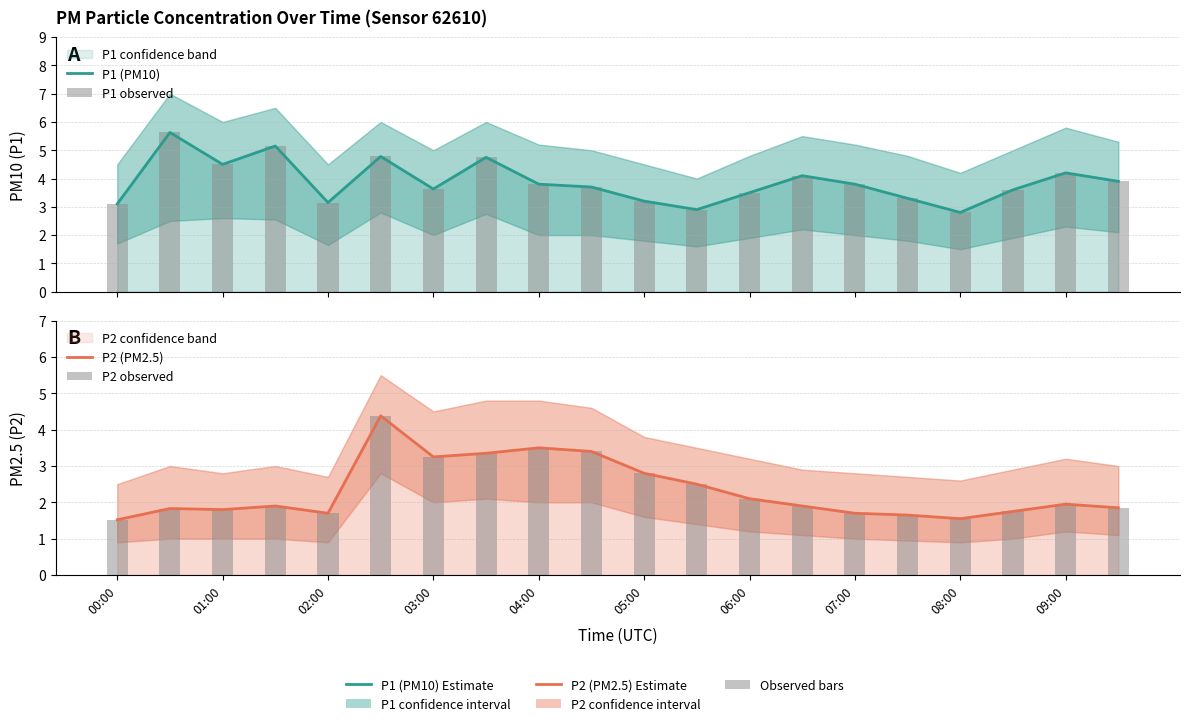

What is the total value across all series at 17?

10.7